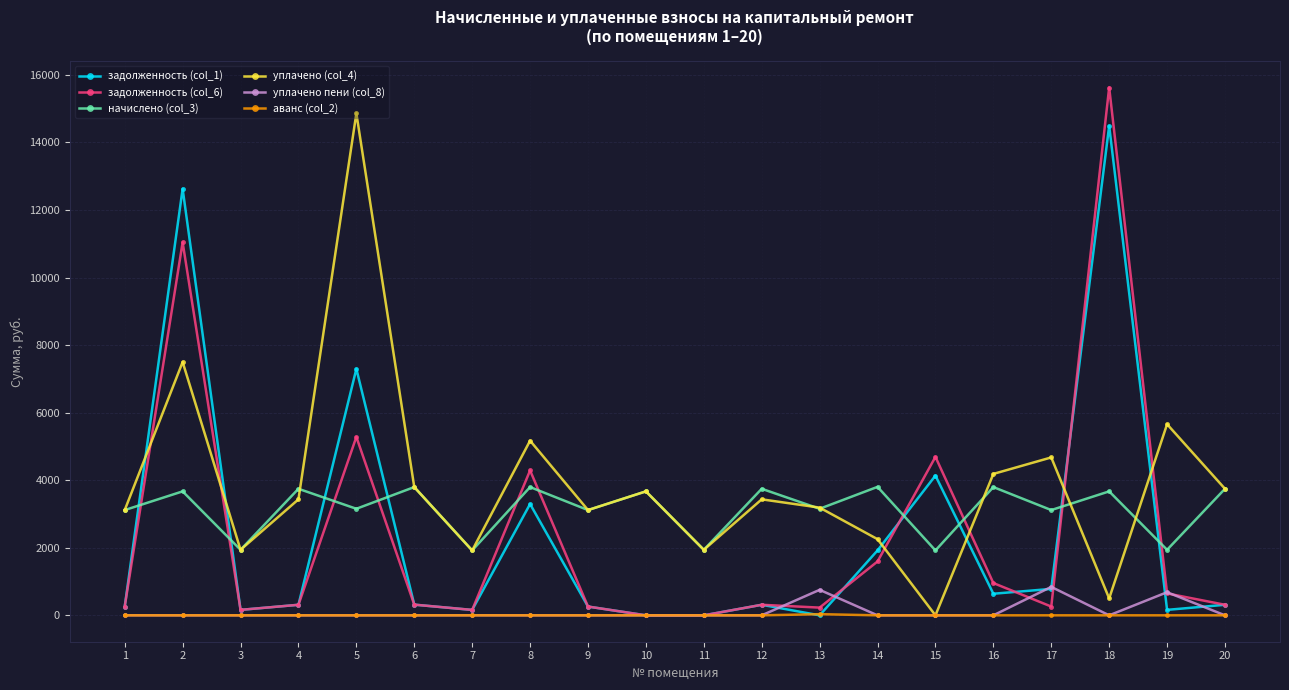

Is this an area chart (filled region under the line)?

No